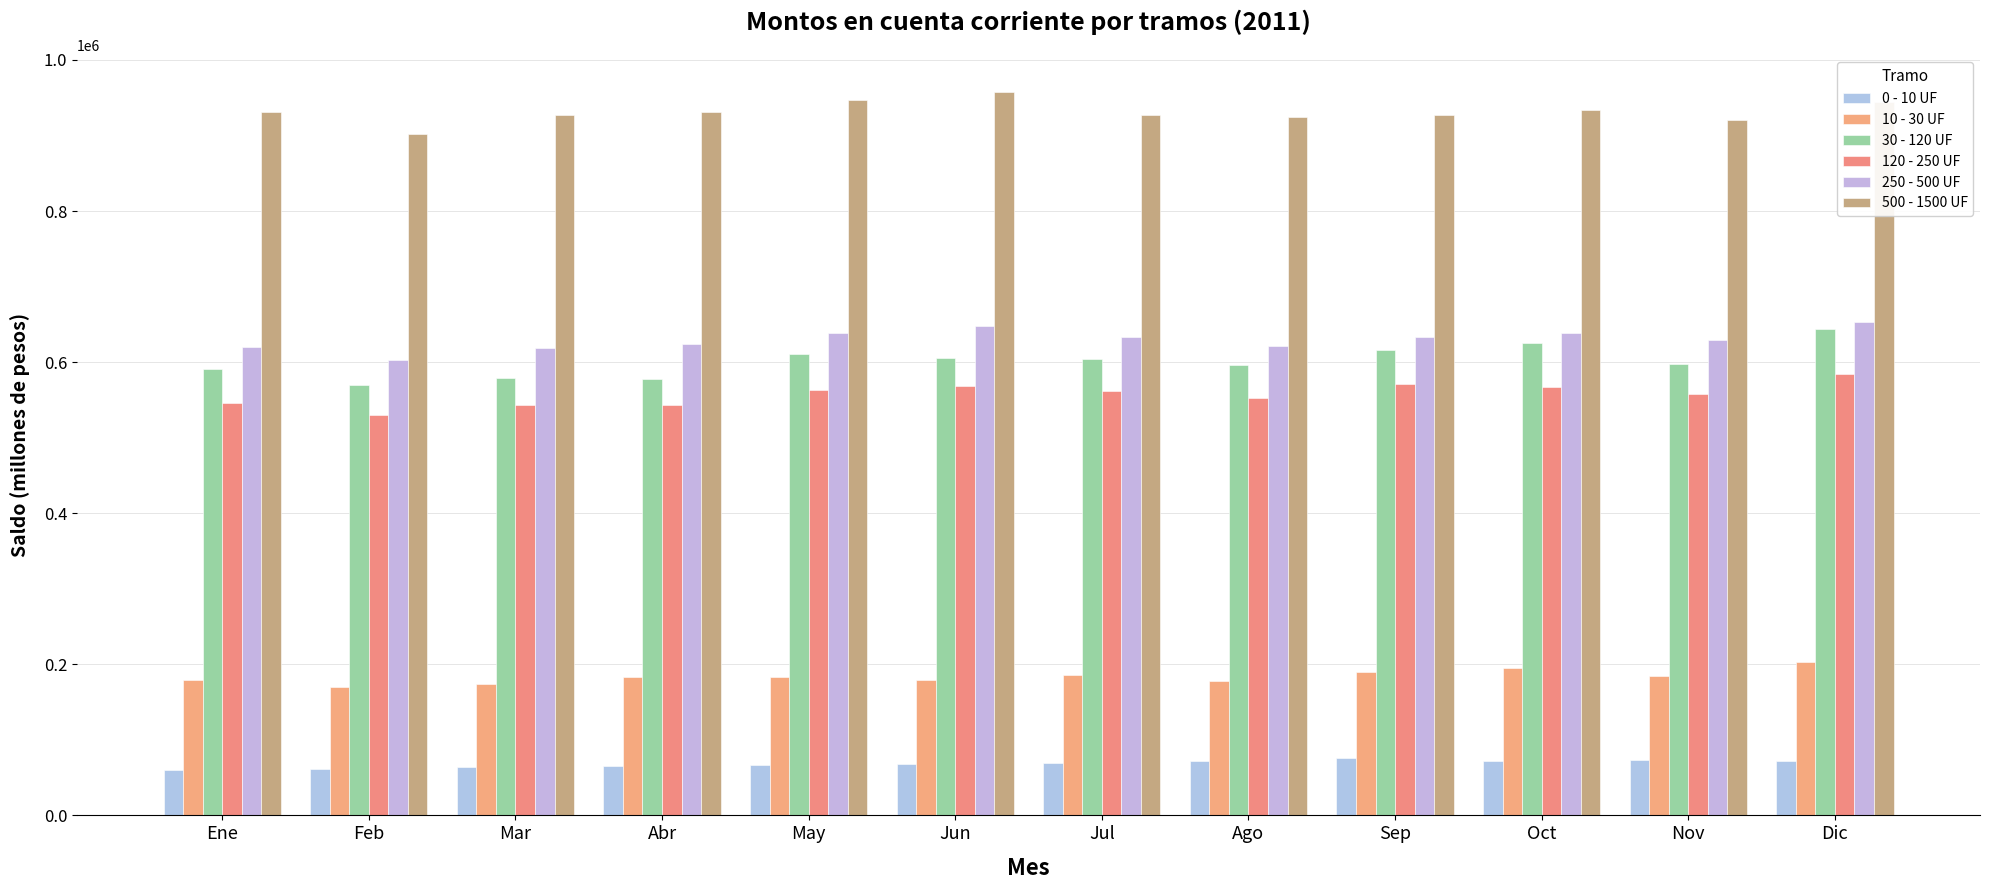

What is the difference between the highest and lowest values at Sep?

851655.1